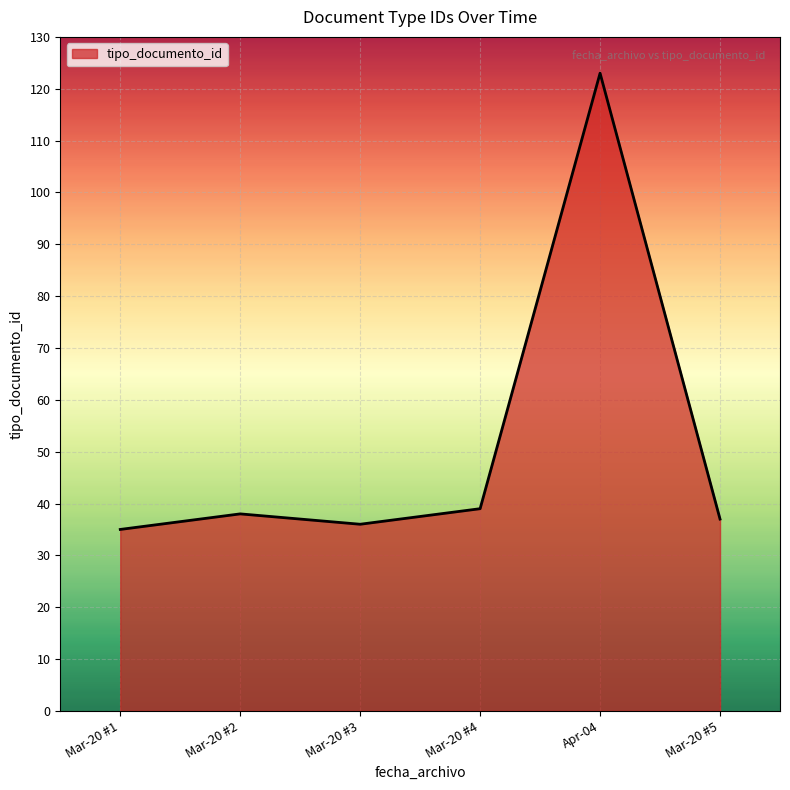

How many lines are shown in the chart?

1